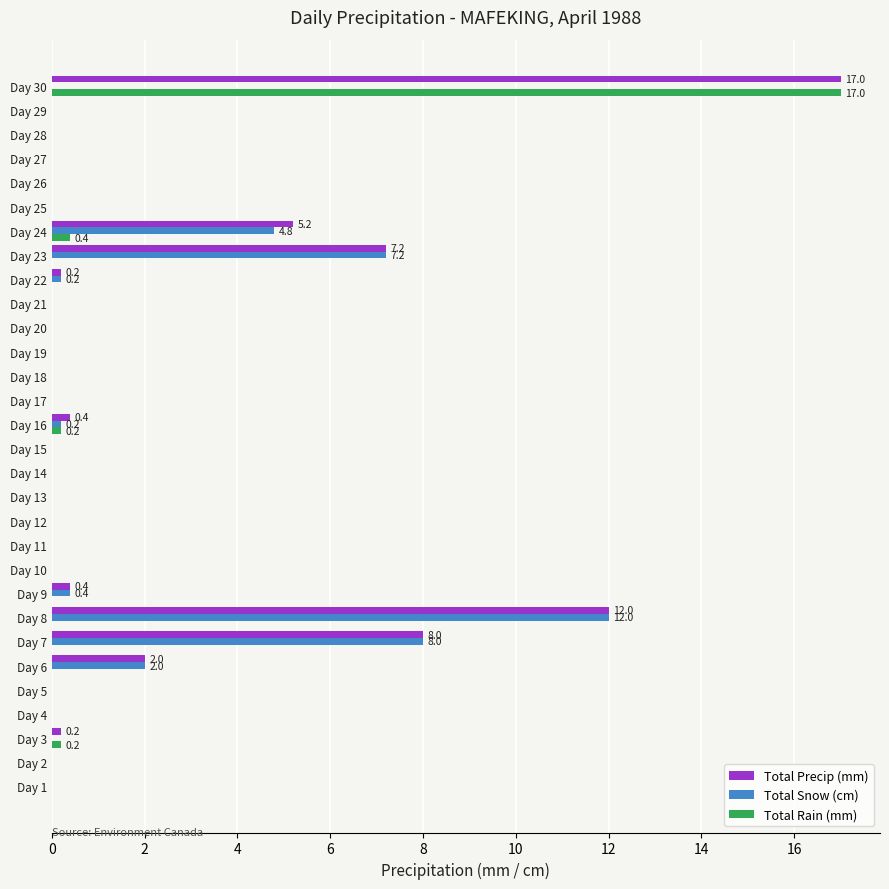

Which category has the highest value across all series?

Day 30